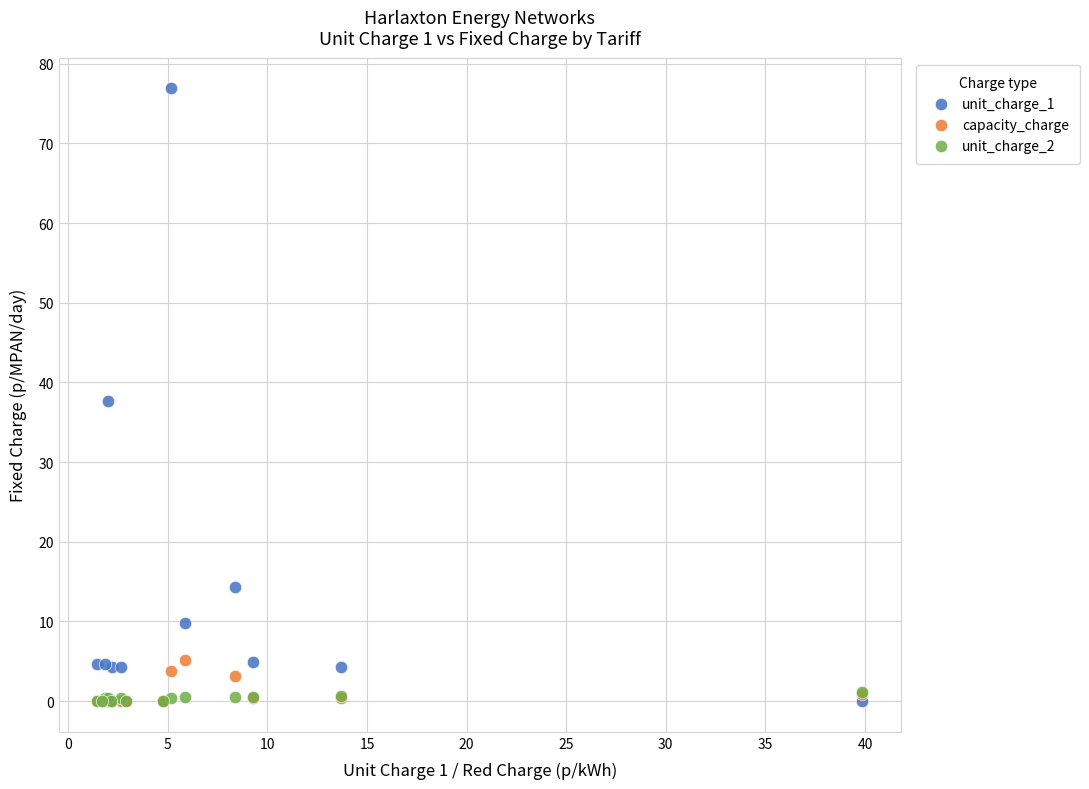

Which series reaches the maximum Y coordinate?

unit_charge_1